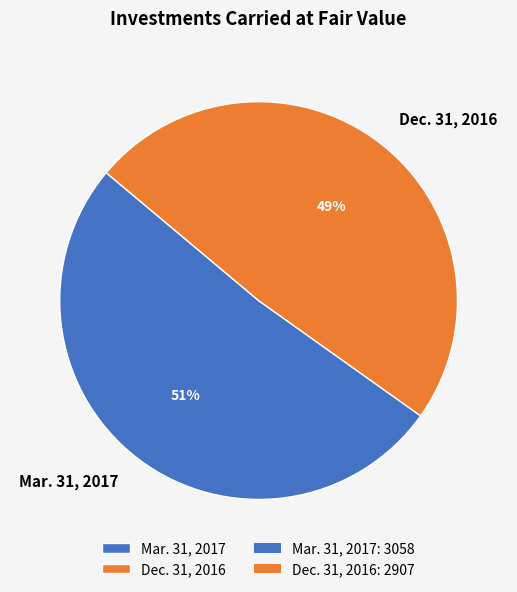

Do Dec. 31, 2016 and Mar. 31, 2017 together represent more than half of the pie?

Yes